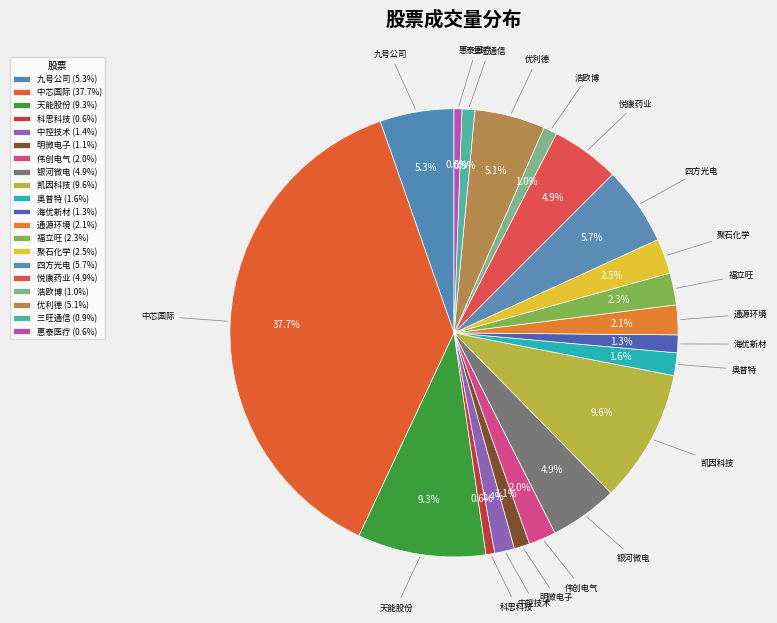

How much of the chart is everything except 伟创电气?

98.0%